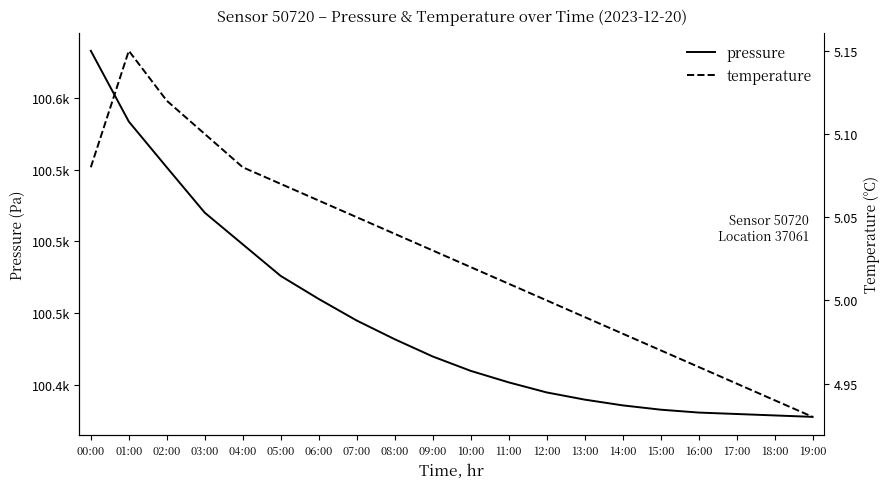

List the series in order of their peak value, lowest first.

temperature, pressure